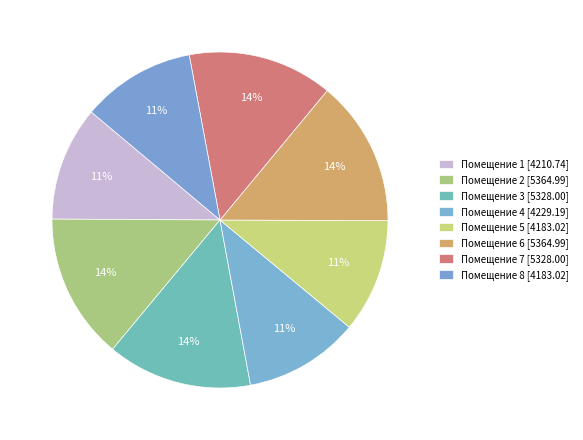

How many segments does this pie chart have?

8